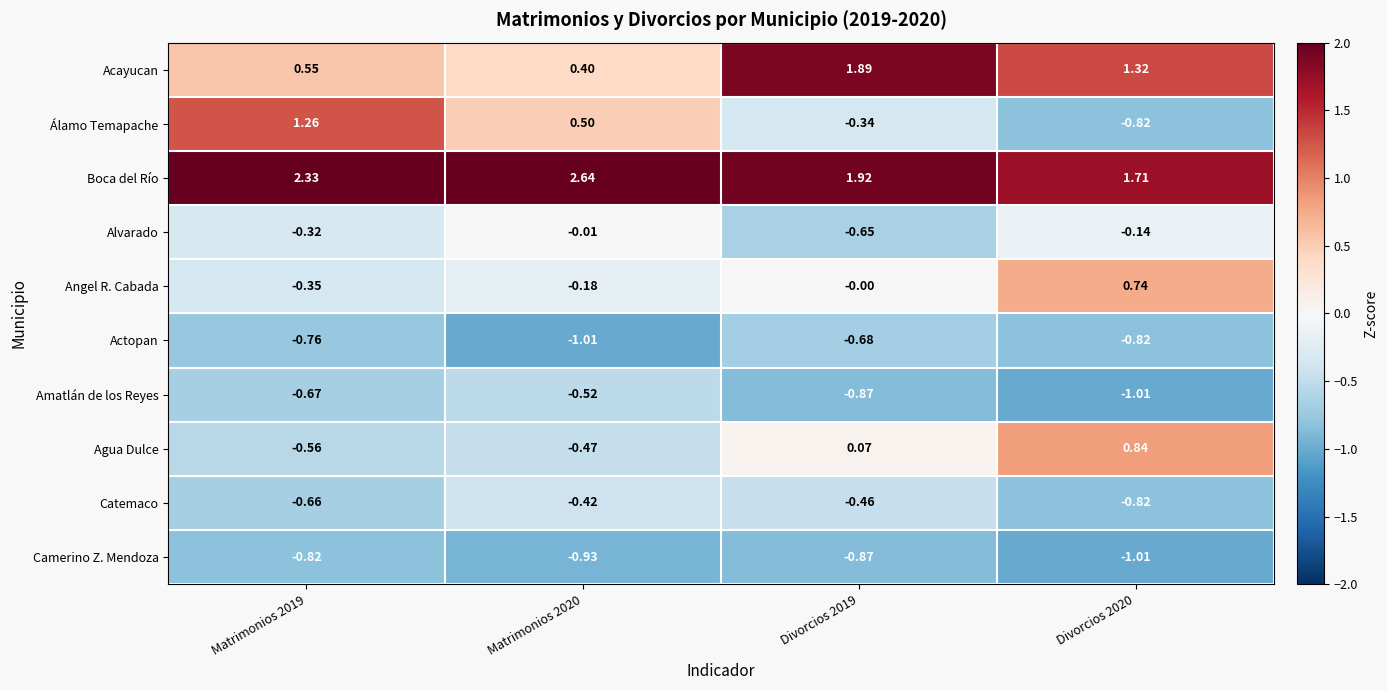

At how many categories does at least one series exceed 0?

4